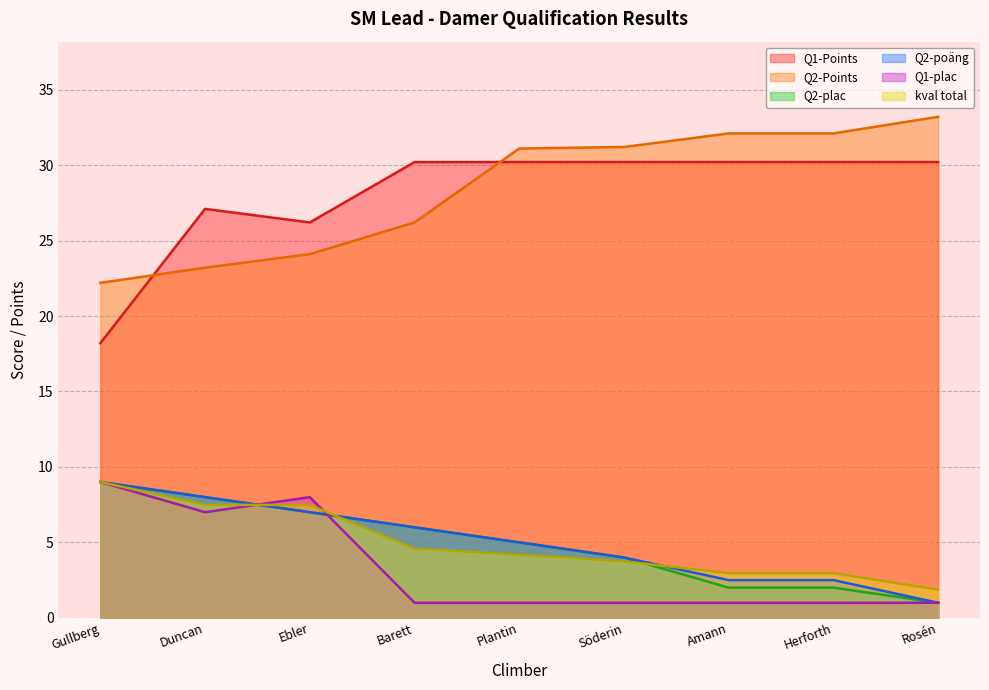

At which label does Q2-poäng reach its minimum?

Rosén